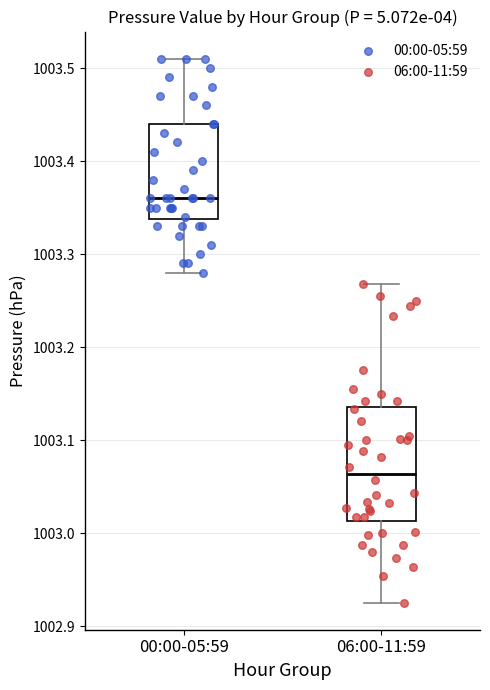

Comparing the boxes themselves (not the whiskers), which one is the tallest?

06:00-11:59